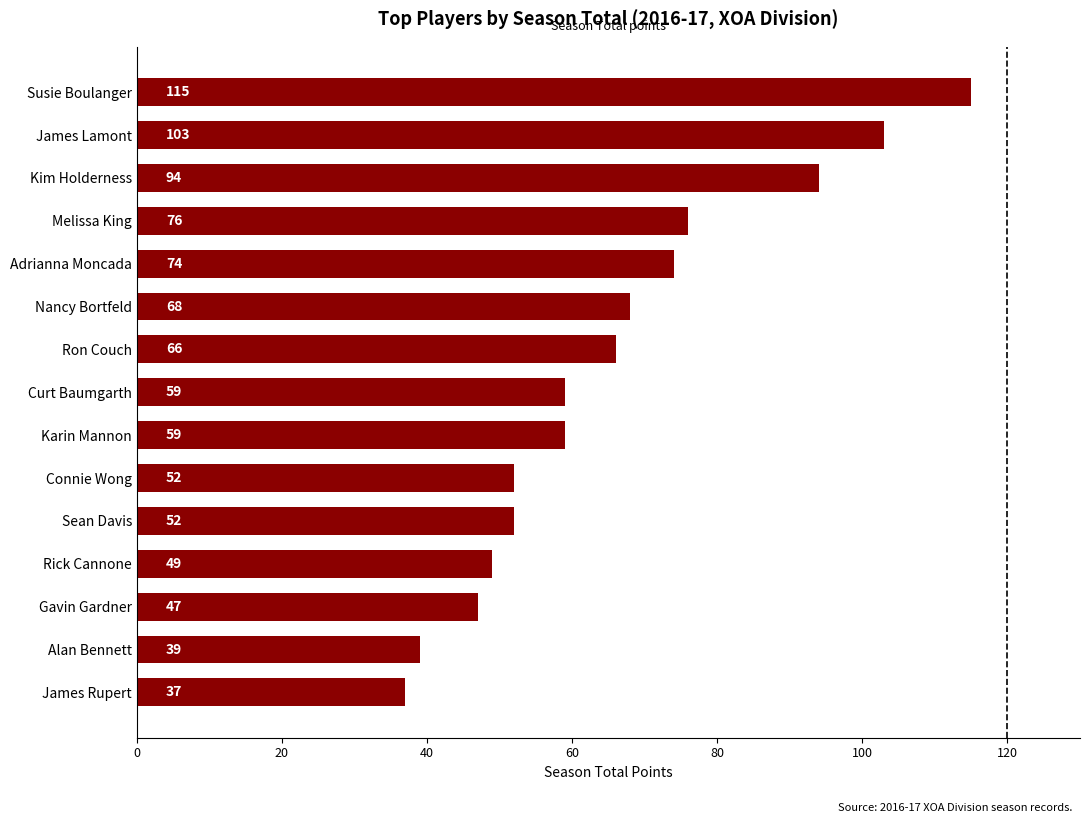

Reading top to bottom, extract all data points from this chart.

Susie Boulanger=115	James Lamont=103	Kim Holderness=94	Melissa King=76	Adrianna Moncada=74	Nancy Bortfeld=68	Ron Couch=66	Curt Baumgarth=59	Karin Mannon=59	Connie Wong=52	Sean Davis=52	Rick Cannone=49	Gavin Gardner=47	Alan Bennett=39	James Rupert=37